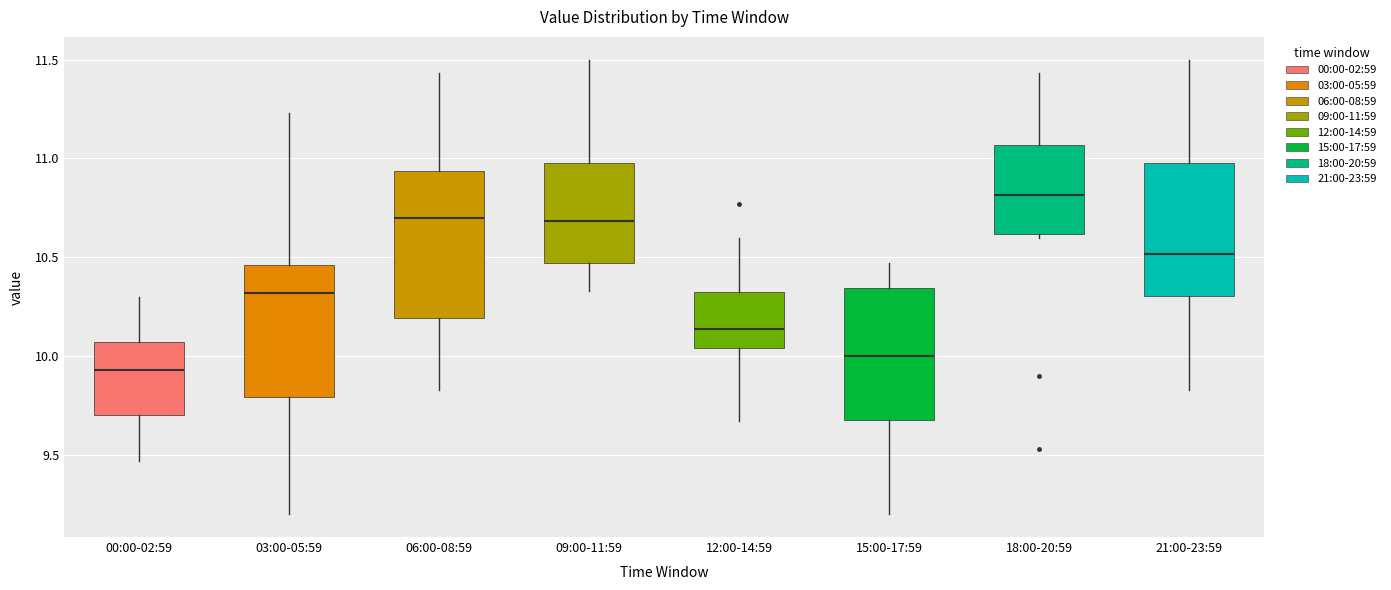

Which box has the highest median line?

18:00-20:59